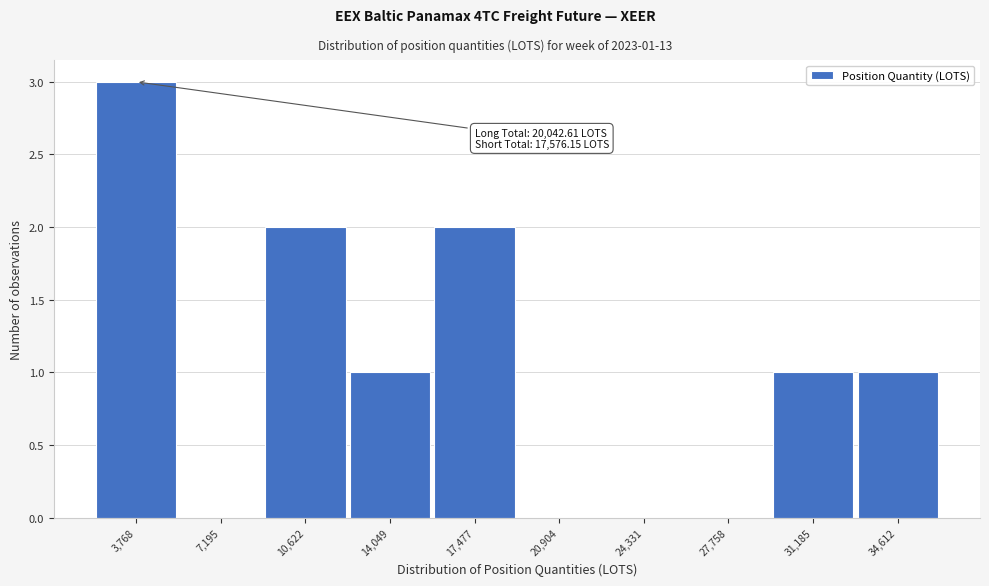

Reading right to left, extract all data points from this chart.

34,612=1	31,185=1	27,758=0	24,331=0	20,904=0	17,477=2	14,049=1	10,622=2	7,195=0	3,768=3